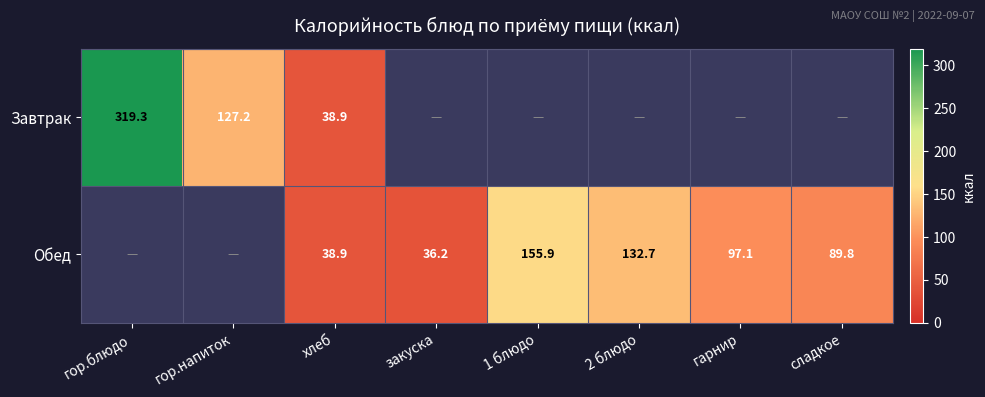

Is it true that Обед equals 36.2 at закуска?

True